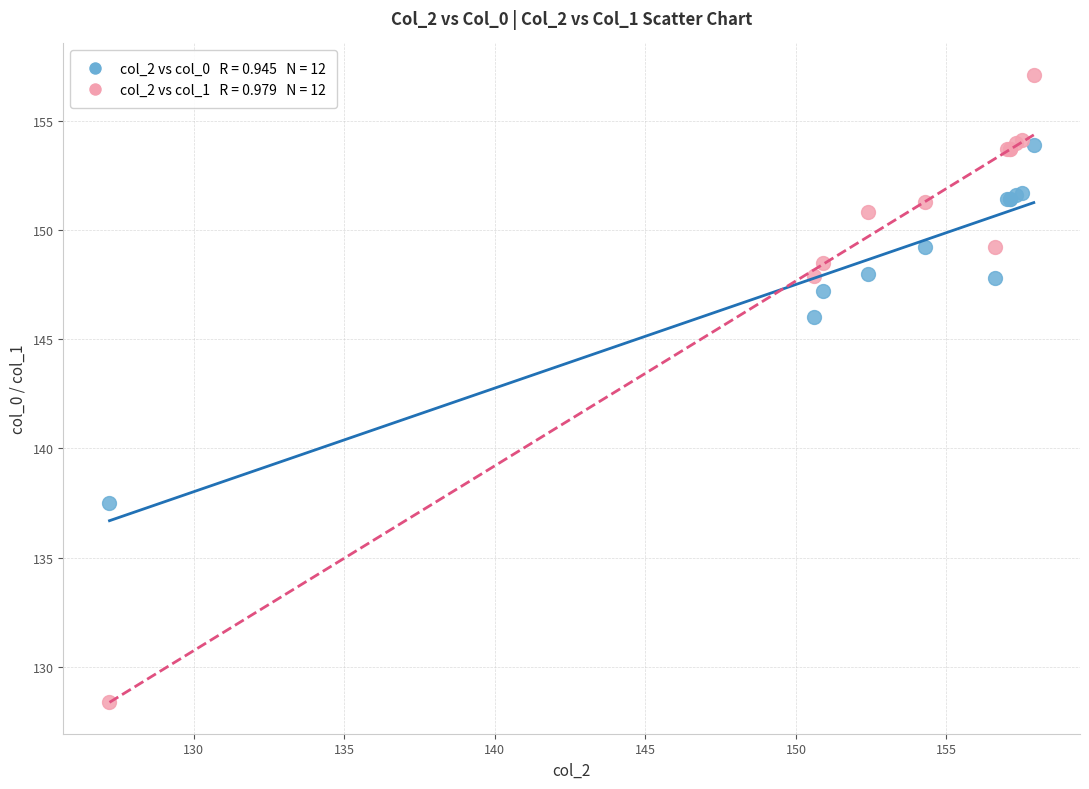

Across all series, what Y value is closest to 142?

146.0